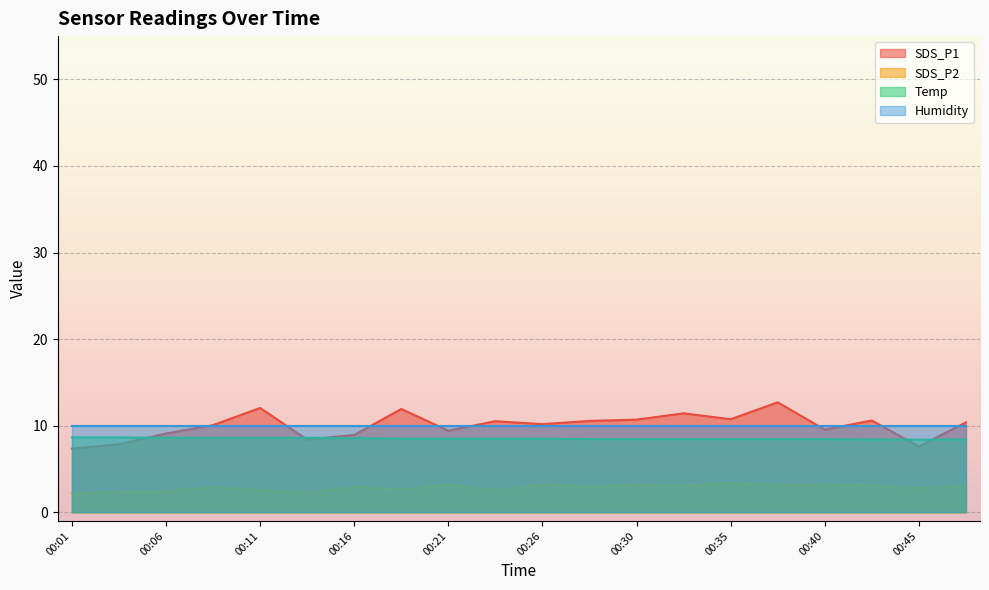

Is it true that Temp equals 8.4 at 00:45?

True